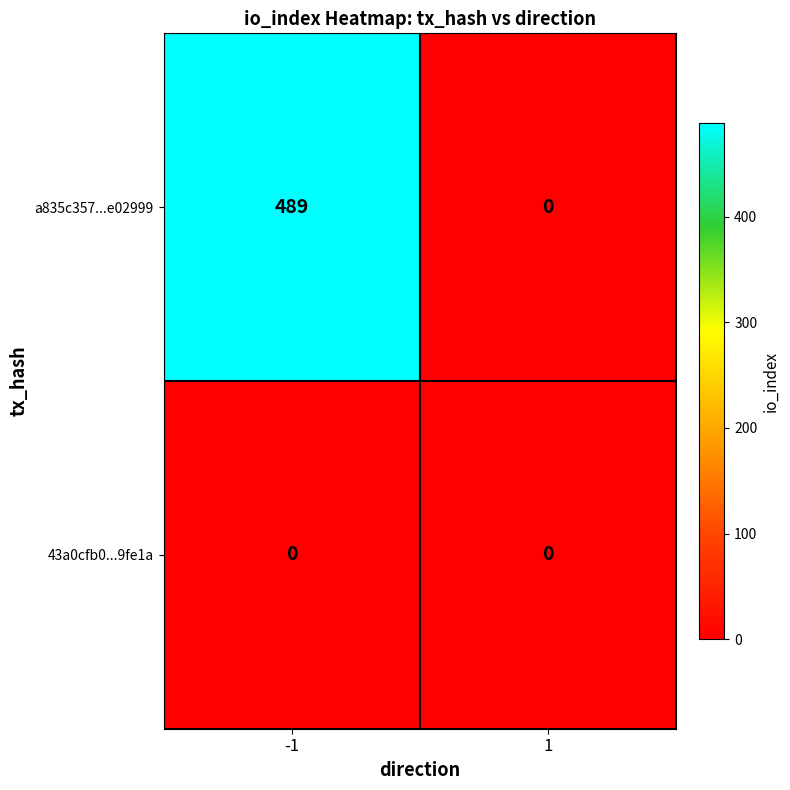

Reading left to right, list all the values displayed in this chart.

a835c357...e02999: 489	0
43a0cfb0...9fe1a: 0	0